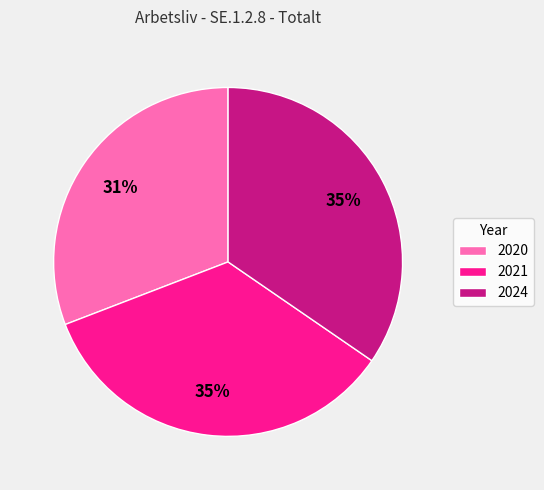

Which has a higher value, 2020 or 2024?

2024